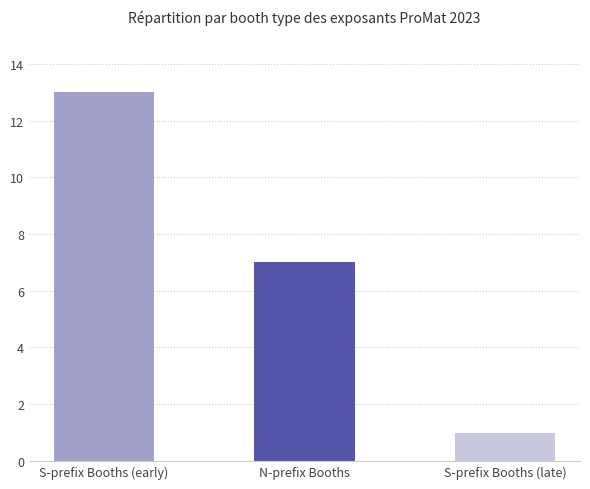

How many bars are there in total?

3